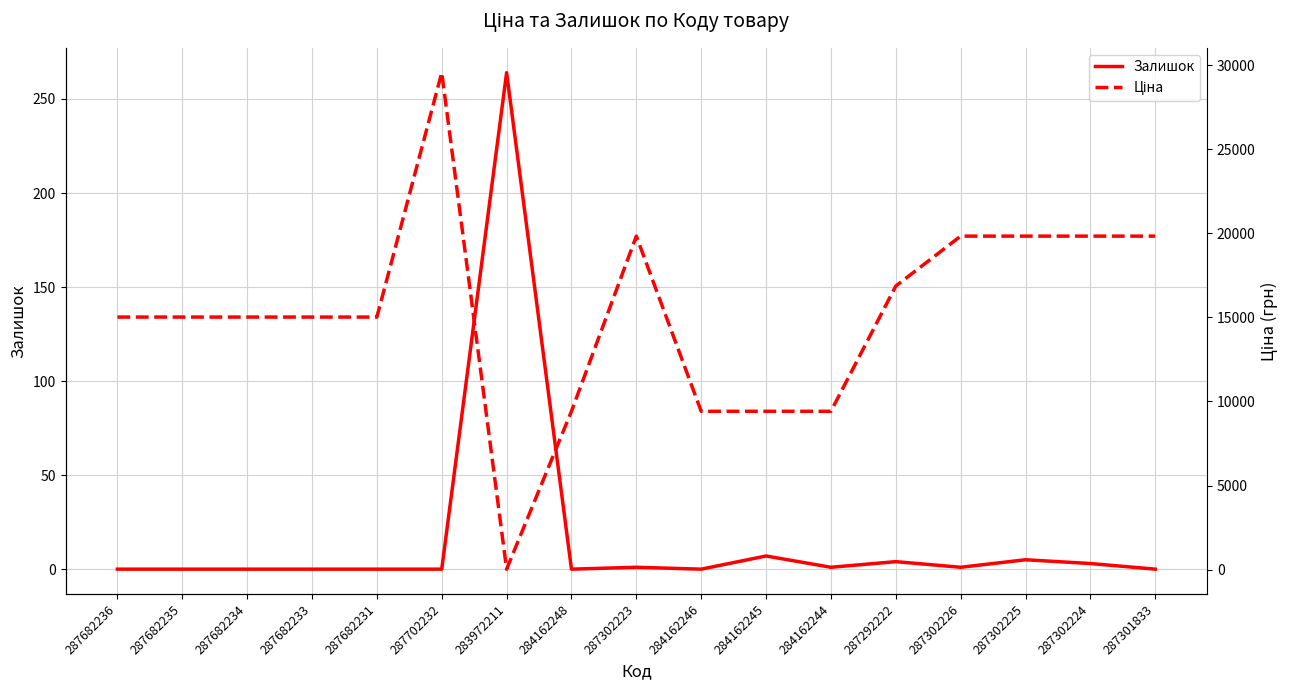

Which category has the lowest value in the Залишок series?

287682236